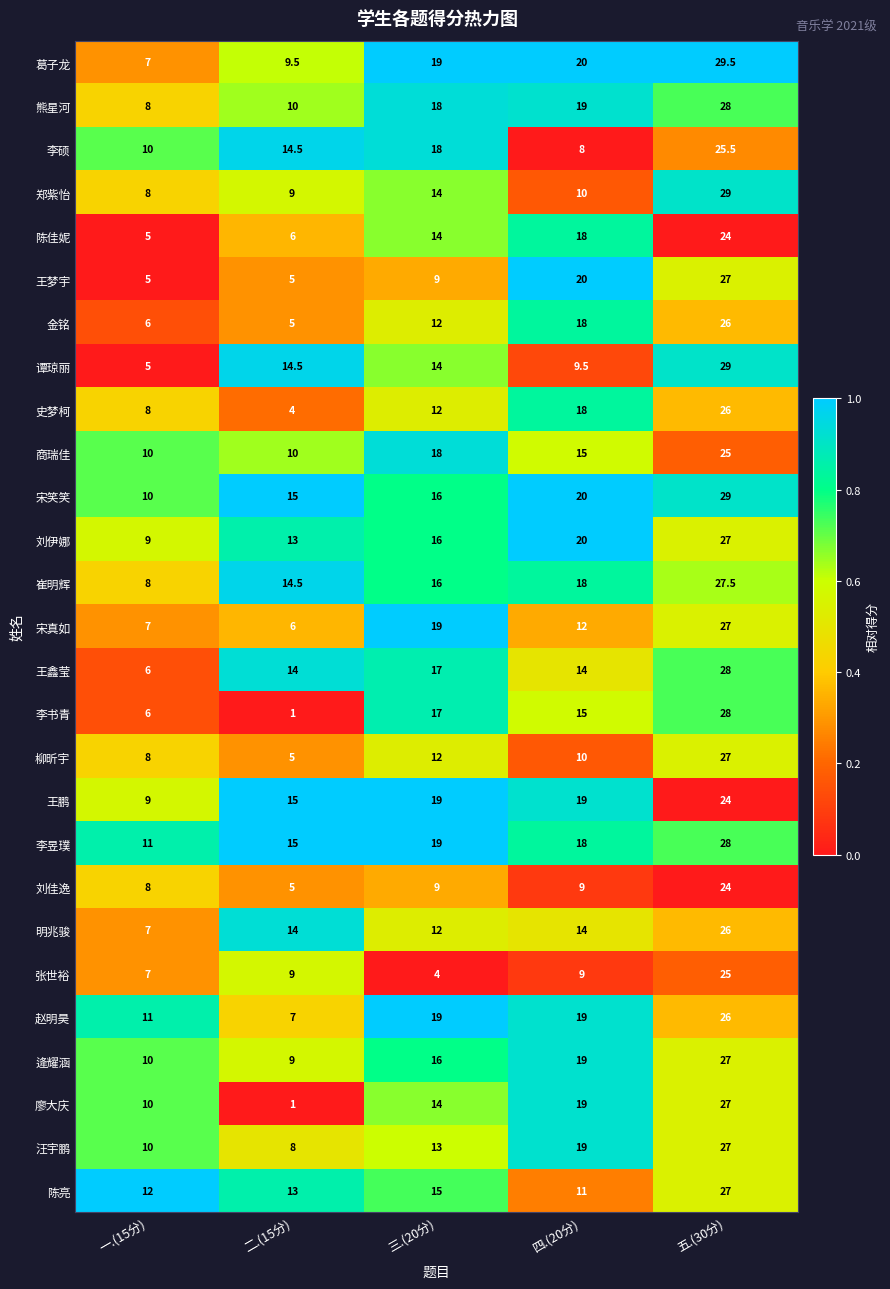

How many data points in 张世裕 are less than 9?

2